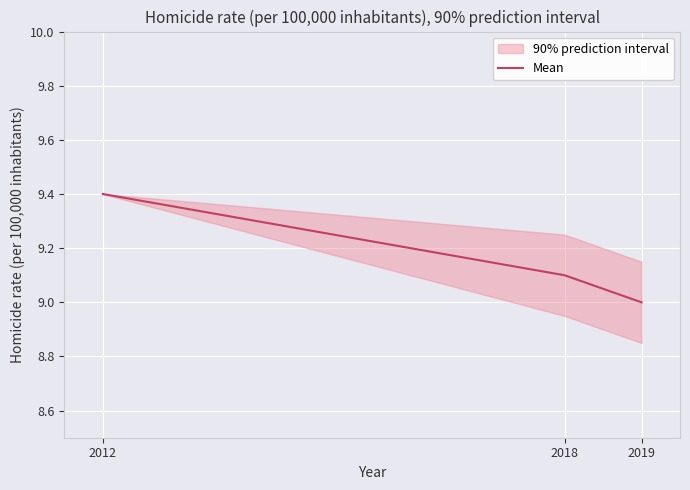

What is the approximate value at 2018?

9.1